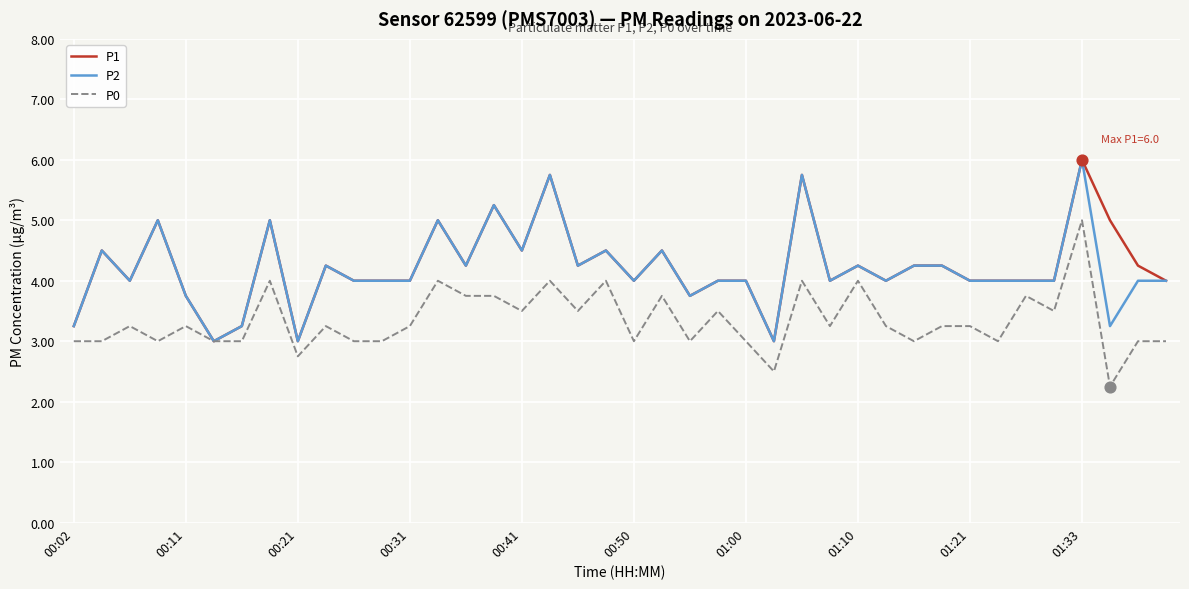

What is the greatest value displayed?

6.0